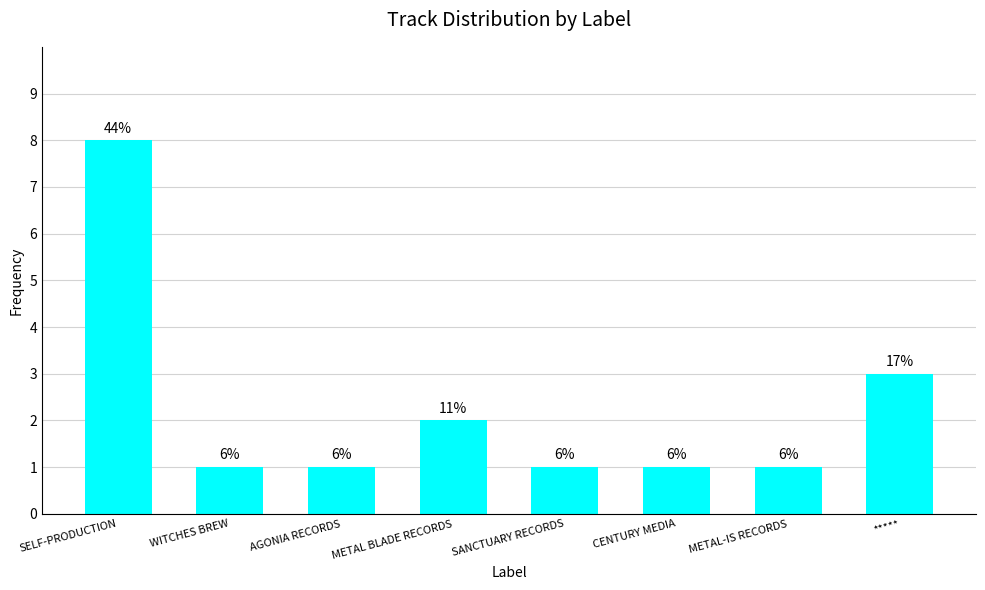

At which category does the chart reach its minimum across all series?

WITCHES BREW